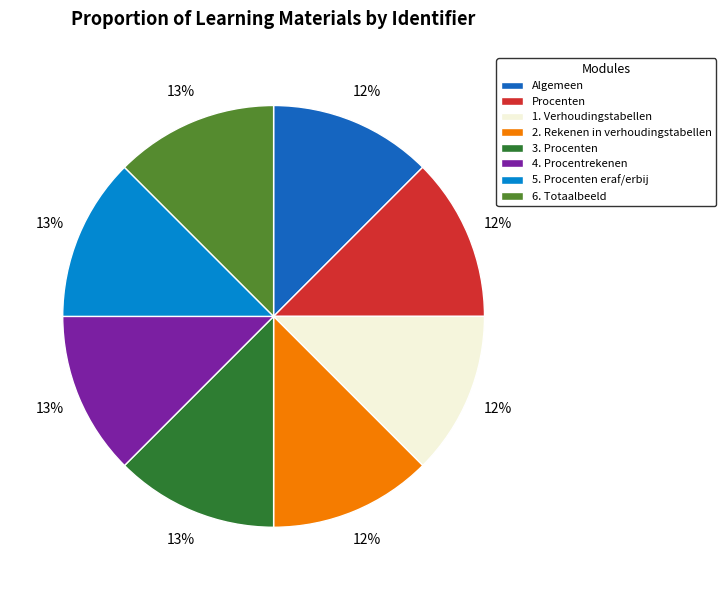

Count the number of slices in the pie.

8